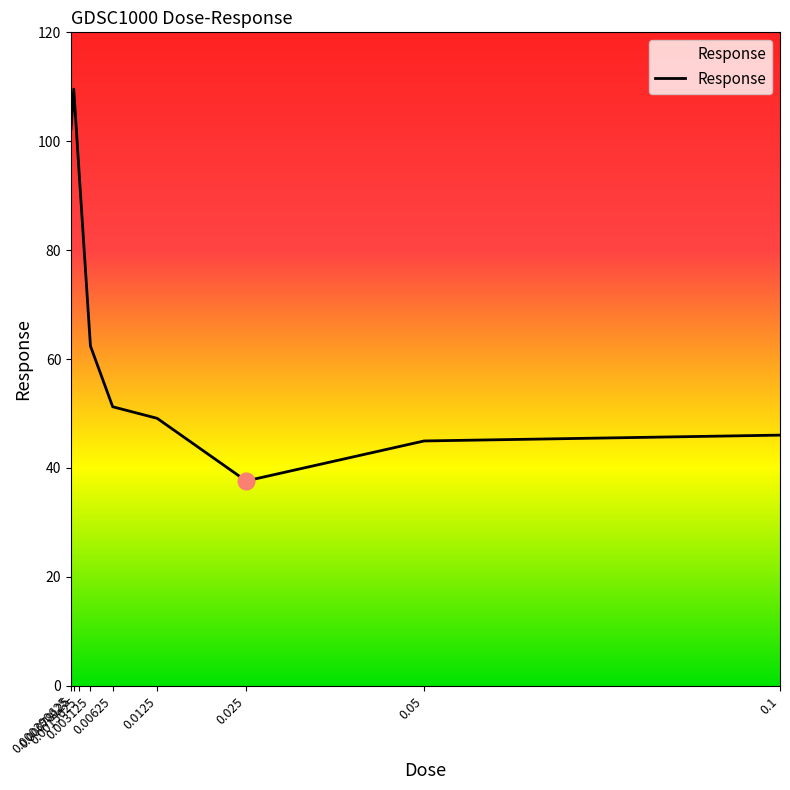

Is it true that the value at 0.0125 is 49.1?

True